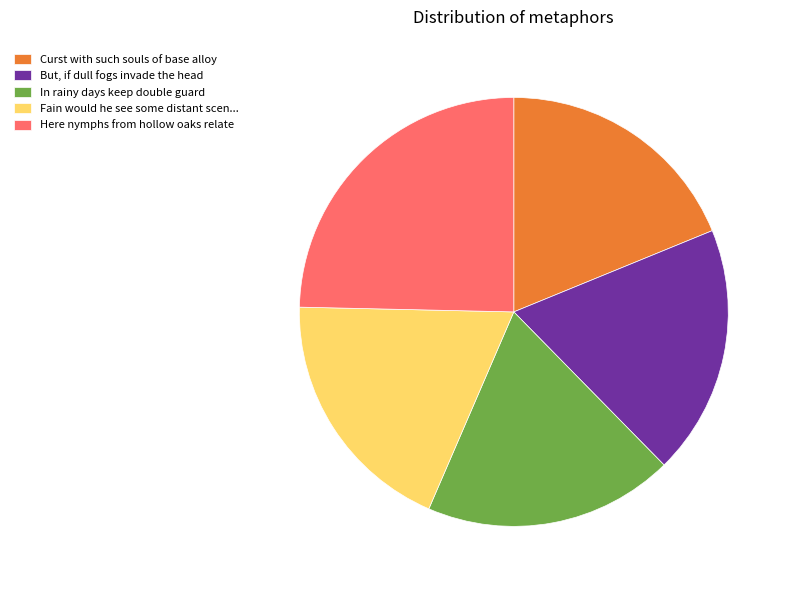

How many segments does this pie chart have?

5